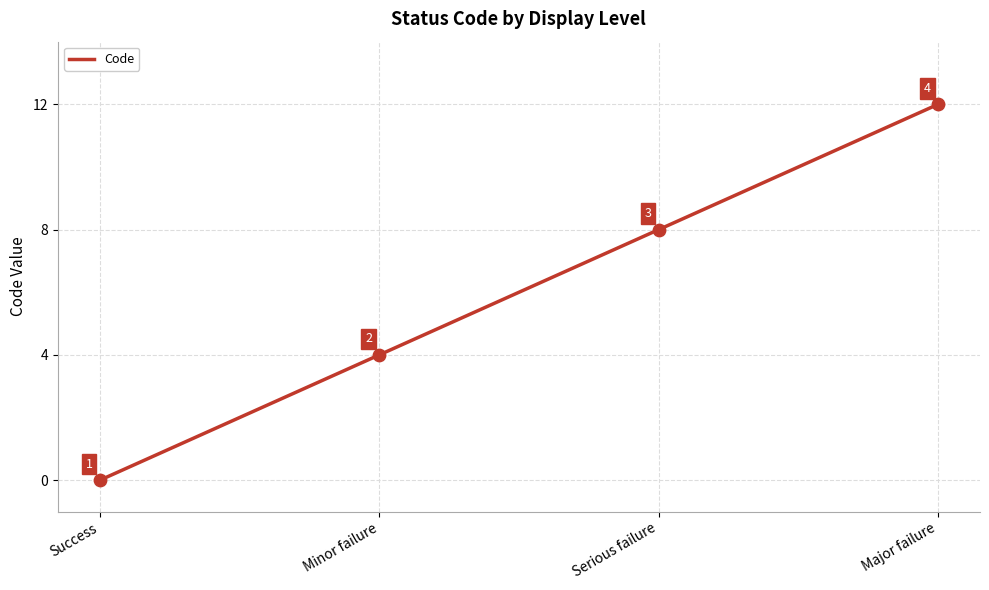

Approximately how many times larger is the value at Major failure compared to Minor failure?

3.0